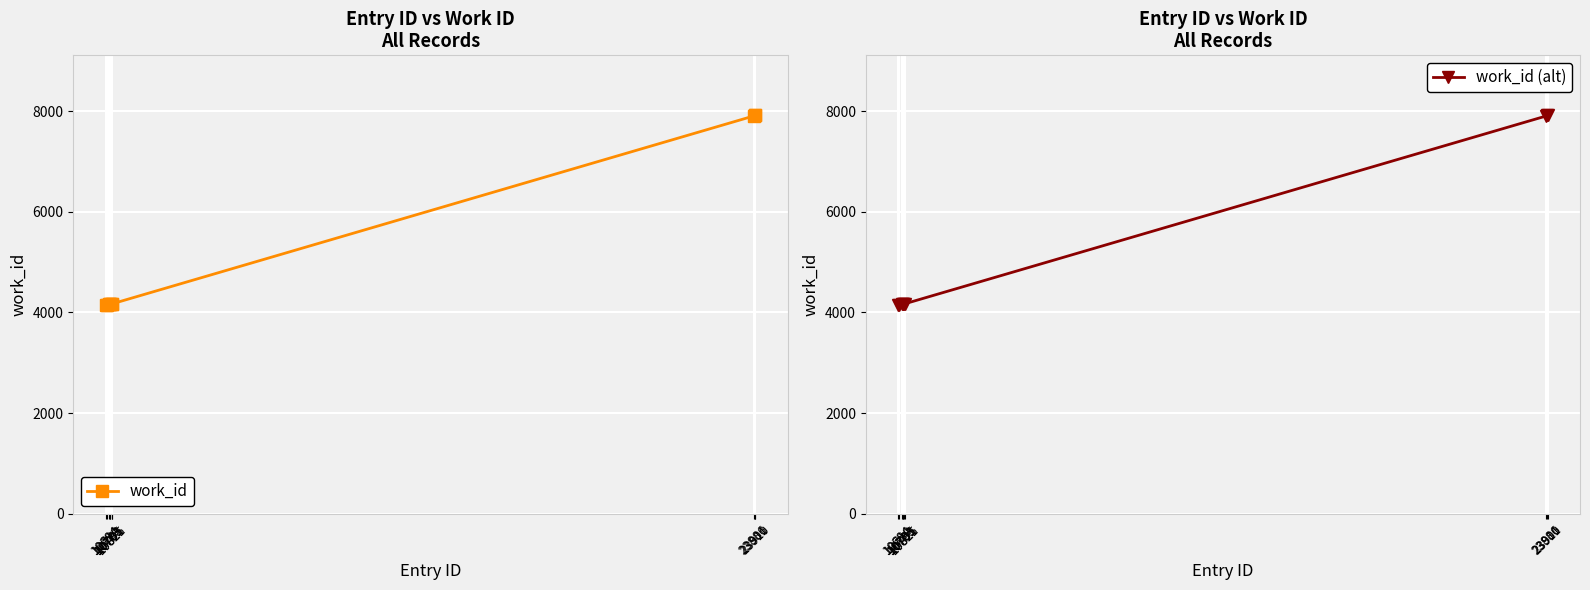

At which category does work_id reach its first local valley?

10710